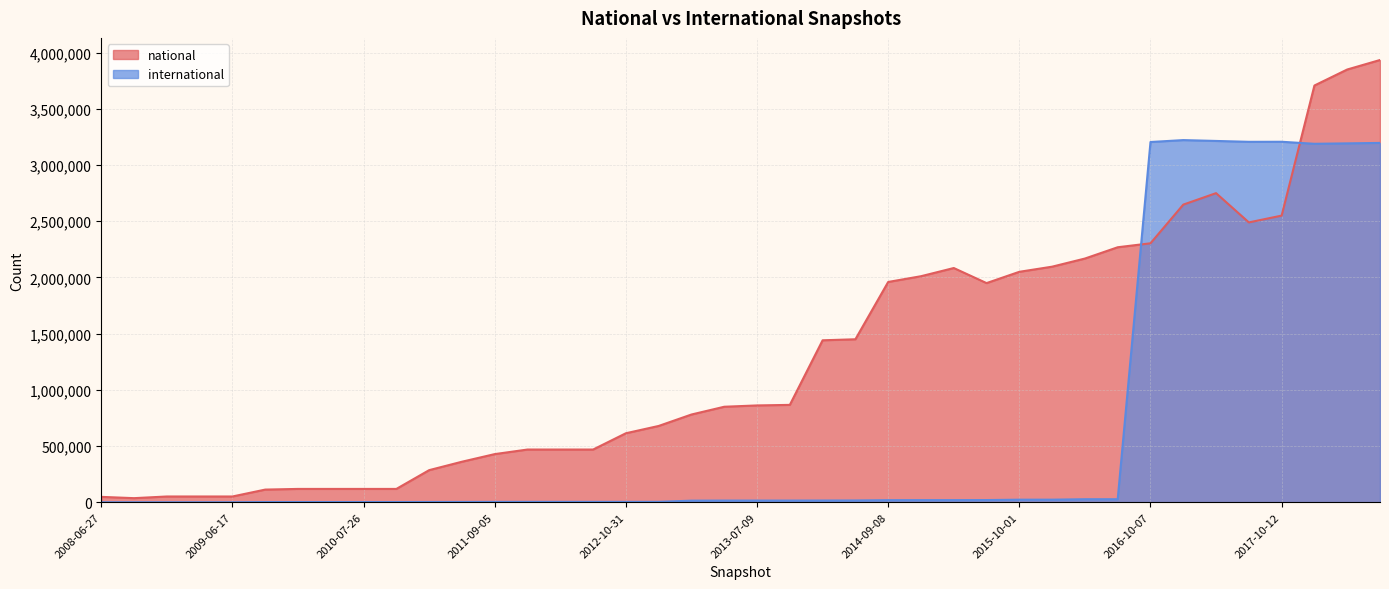

What is the difference between the maximum and second lowest values in the national series?

3886516